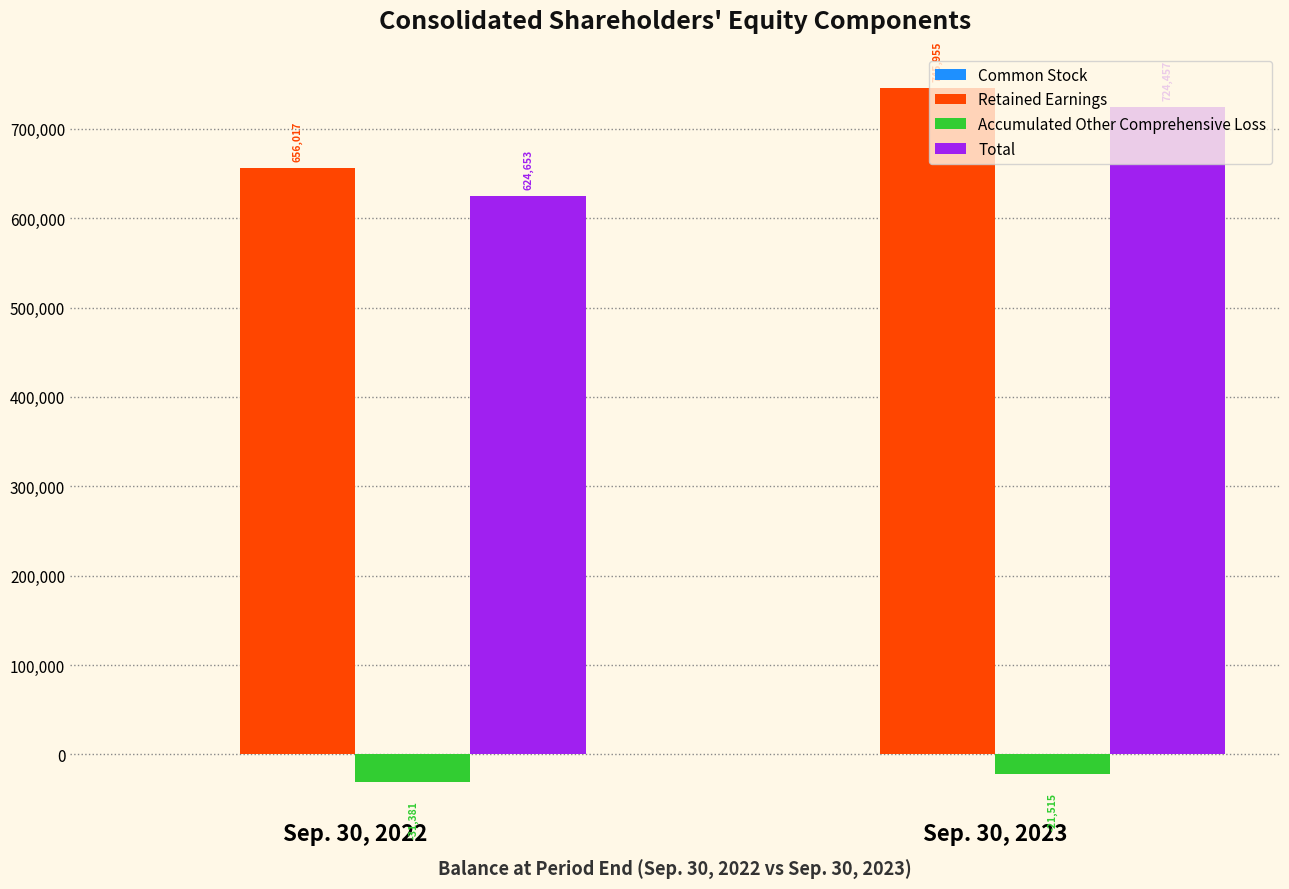

Between Sep. 30, 2022 and Sep. 30, 2023, which series saw the biggest shift?

Total